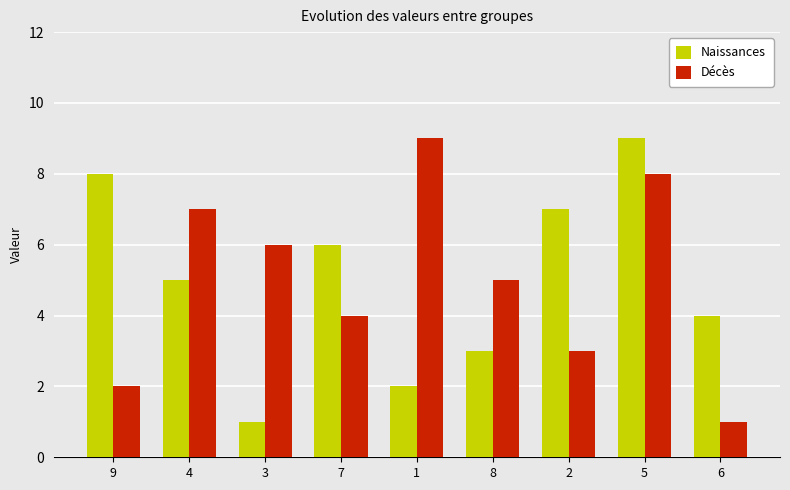

How many bars are there in total?

18